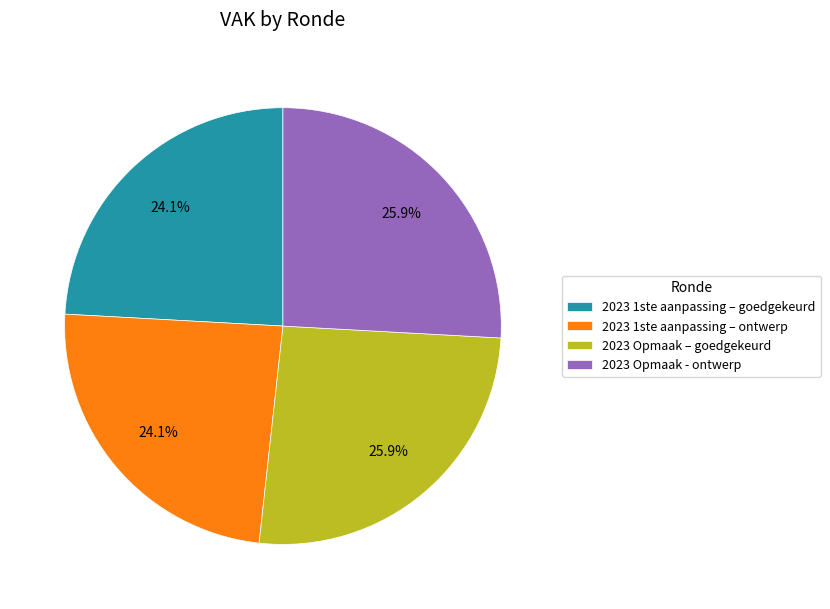

Does 2023 Opmaak - ontwerp represent more than half of the total?

No